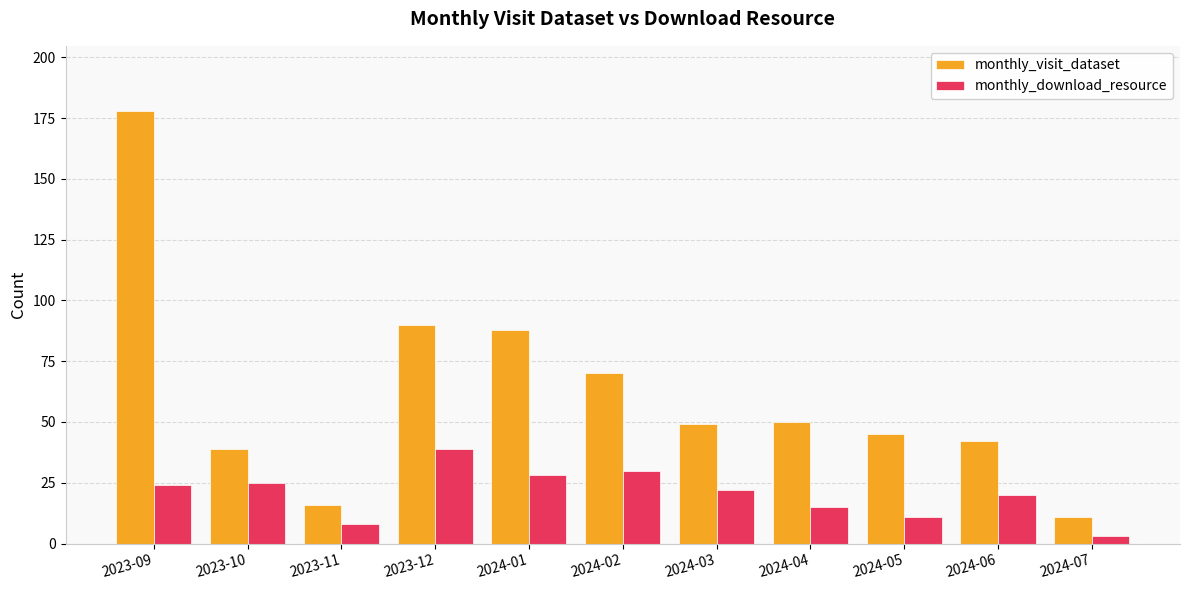

Is the value of monthly_download_resource at 2024-07 greater than the value of monthly_visit_dataset at 2023-12?

No